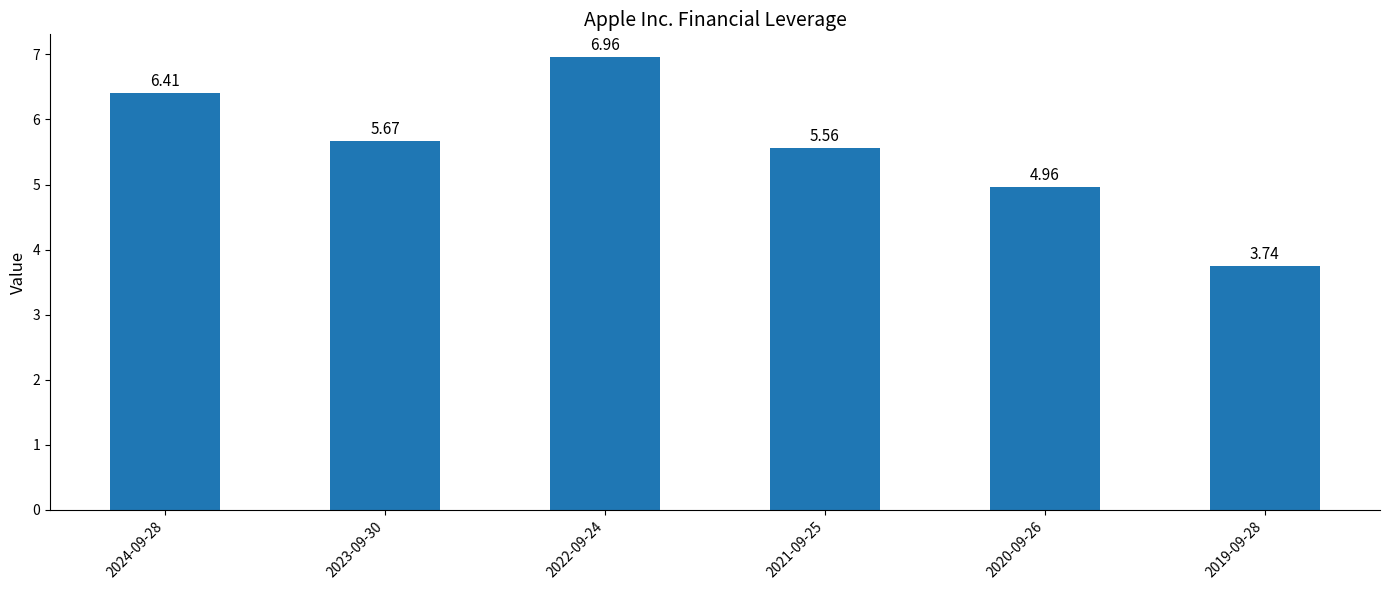

Between 2021-09-25 and 2024-09-28, which is larger?

2024-09-28